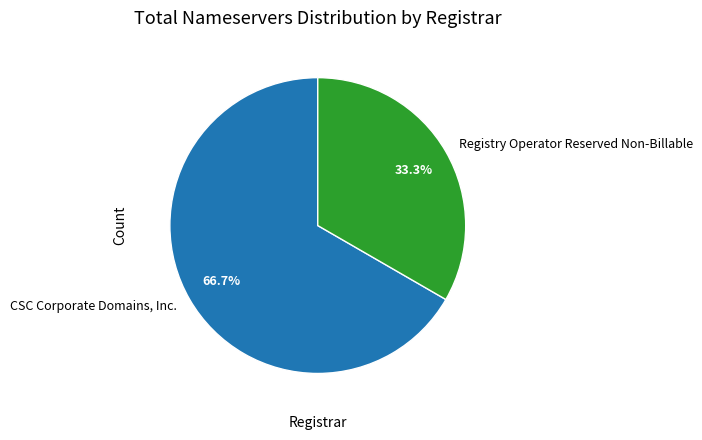

What portion of the pie excludes CSC Corporate Domains, Inc.?

33.3%